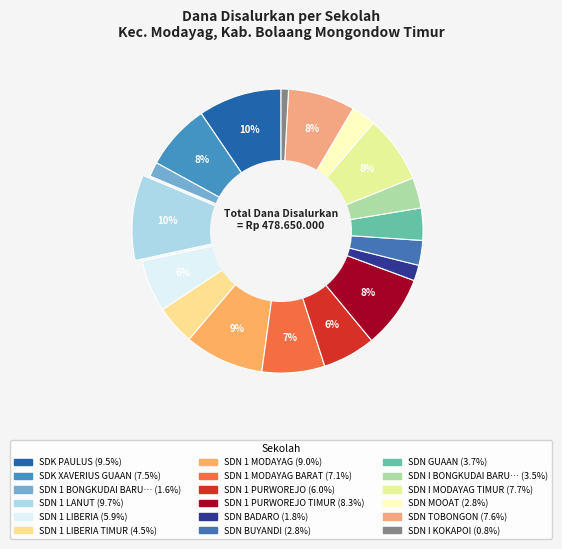

How many slices are in this pie chart?

18